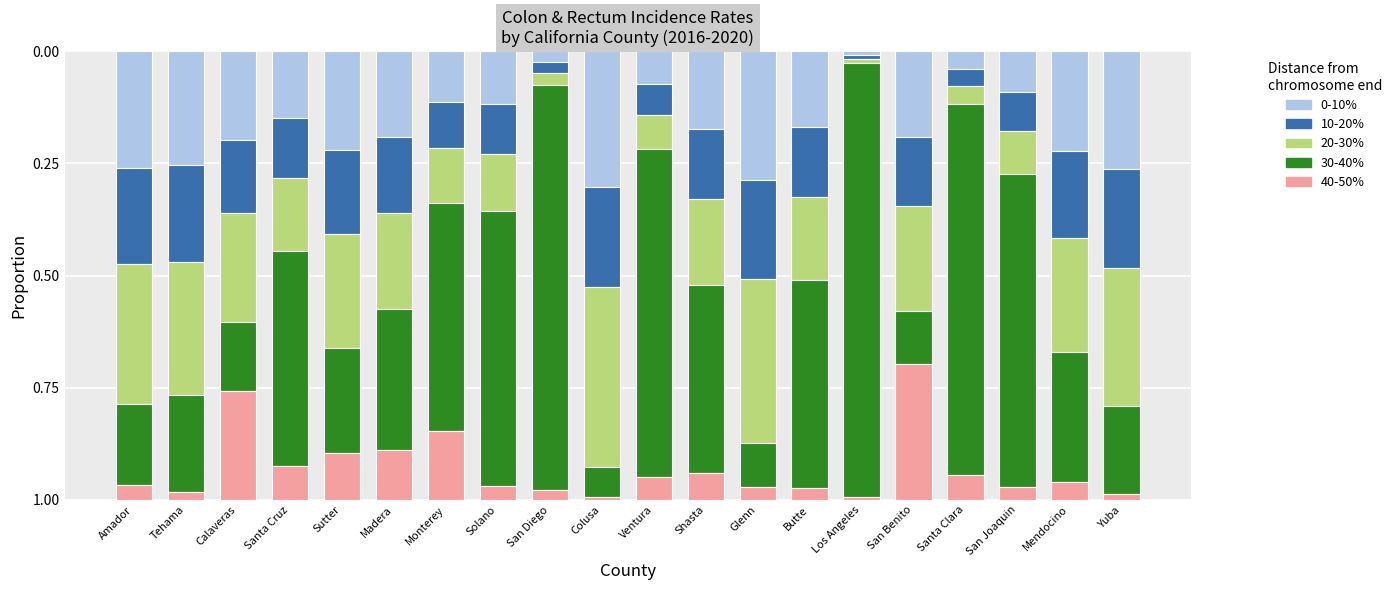

The value of 0-10% at Shasta is 0.2. True or false?

True